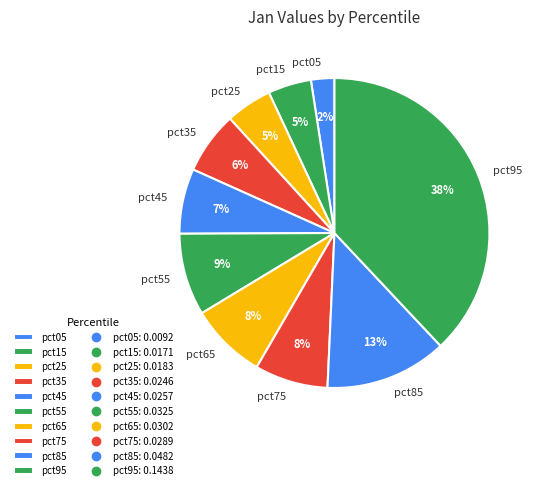

Does pct55 represent more than half of the total?

No